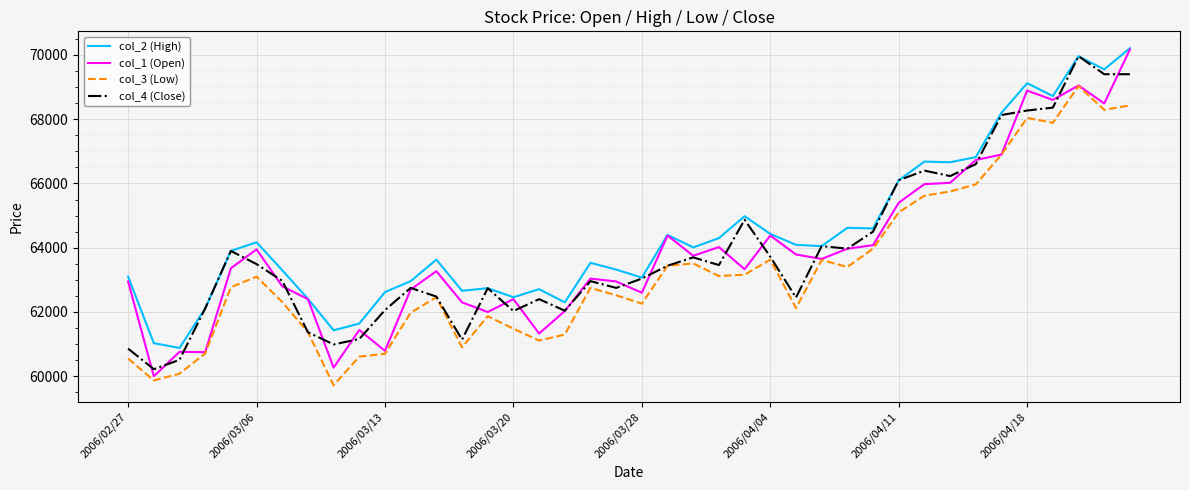

True or false: col_2 (High) and col_3 (Low) intersect in this chart.

False